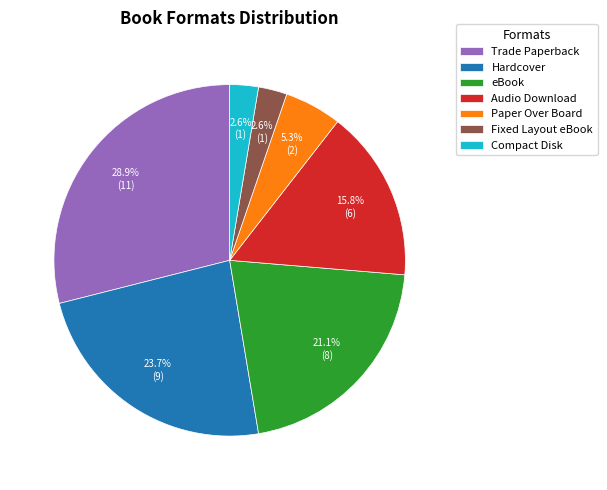

Does any single category account for the majority?

No